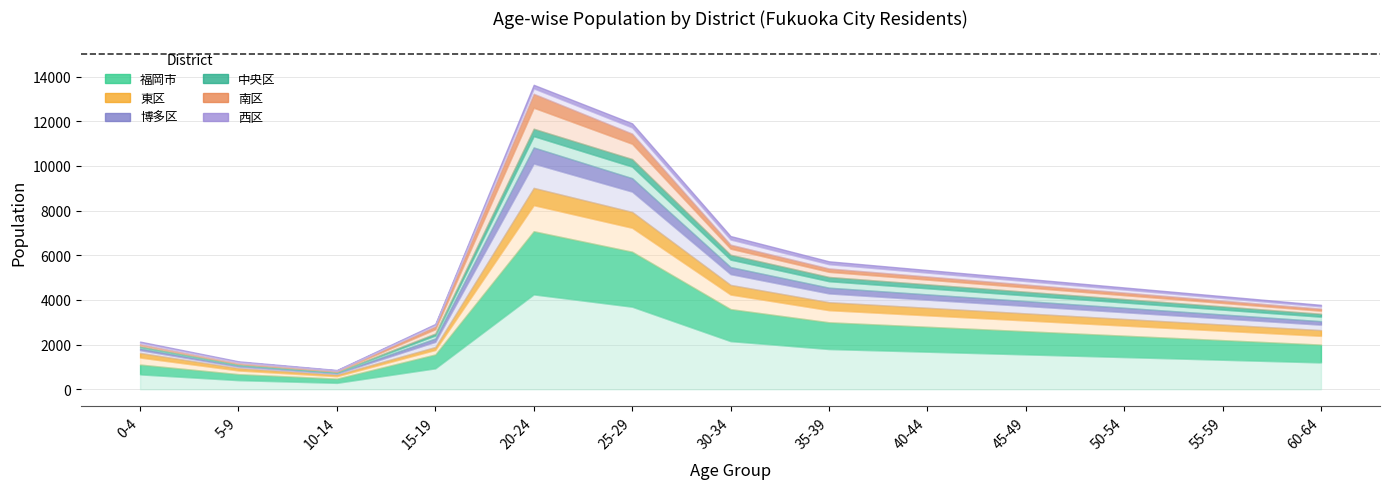

What is the spread (max minus min) of values at 50-54?

2170